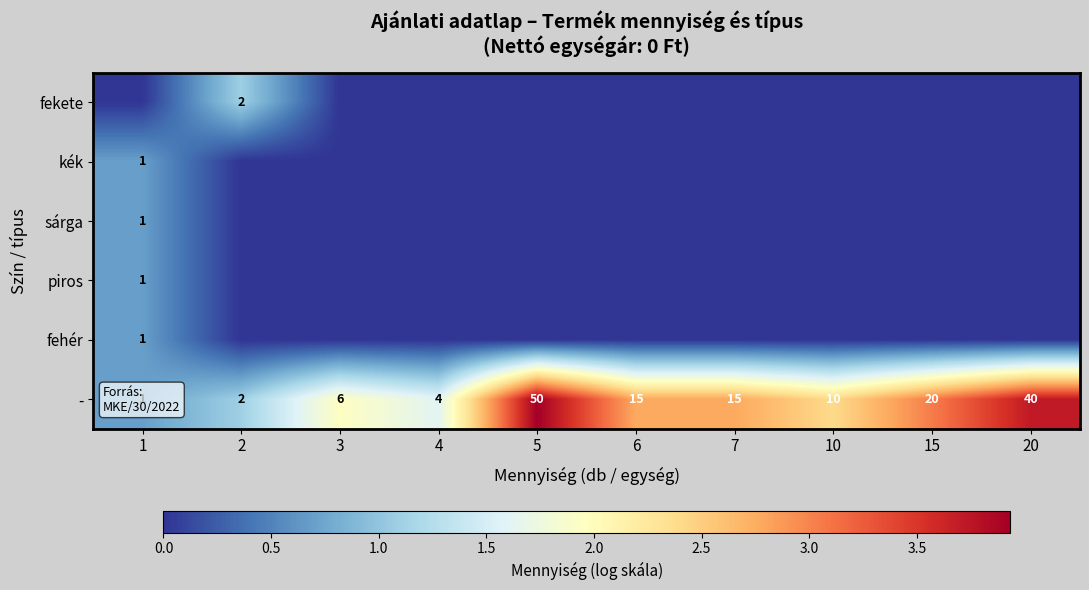

What is the difference between the - values at 3 and 6?

9